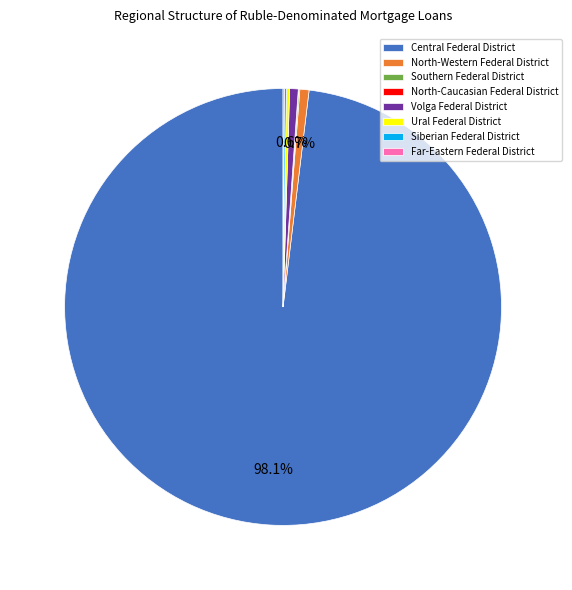

Which category has the biggest portion of the pie?

Central Federal District